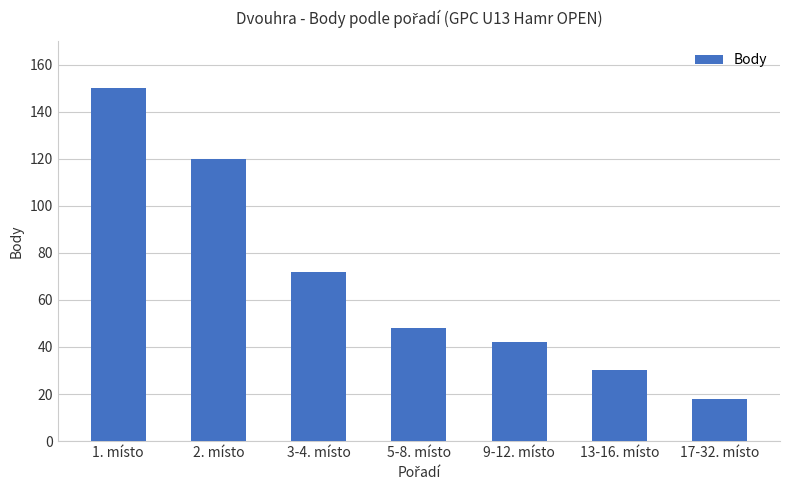

How many series are shown in this chart?

1